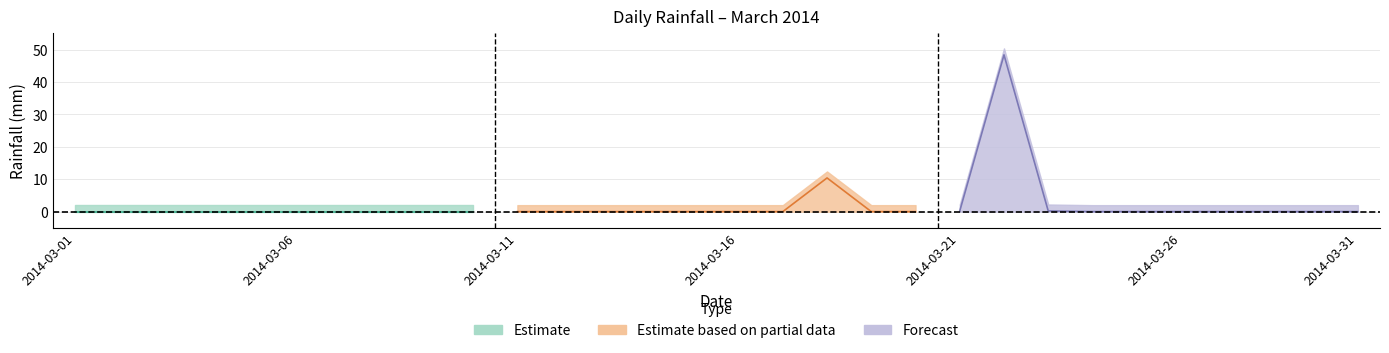

True or false: the data has more than 2 interior local peaks.

False